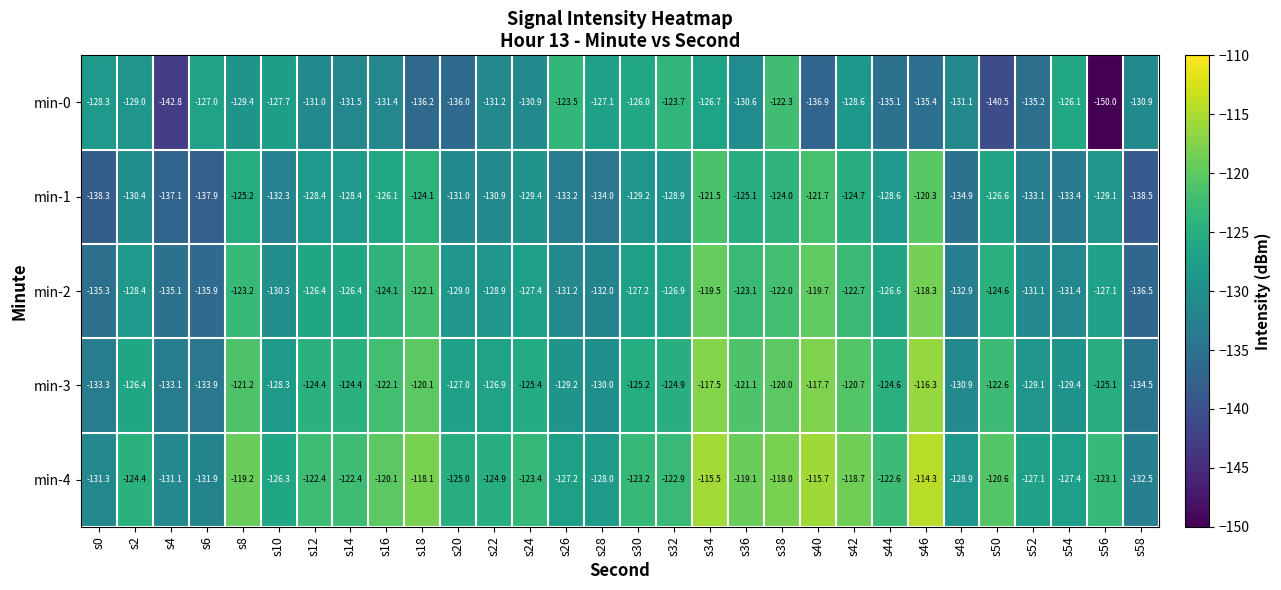

Rank the series by their average value, from lowest to highest.

min-0, min-1, min-2, min-3, min-4